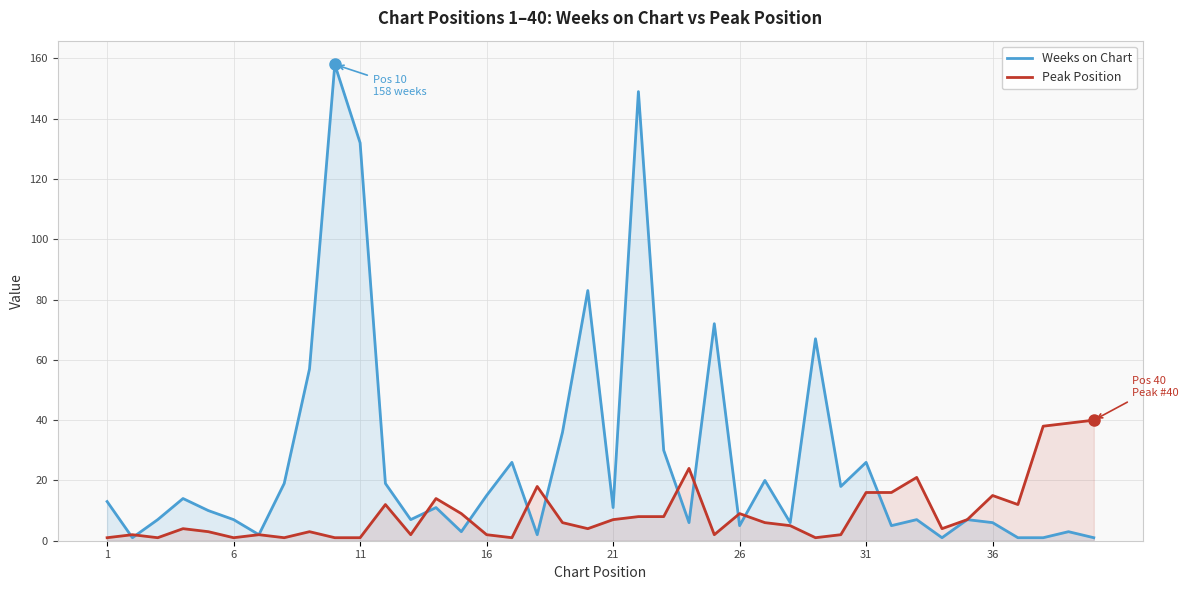

True or false: Peak Position and Weeks on Chart cross at least once.

True